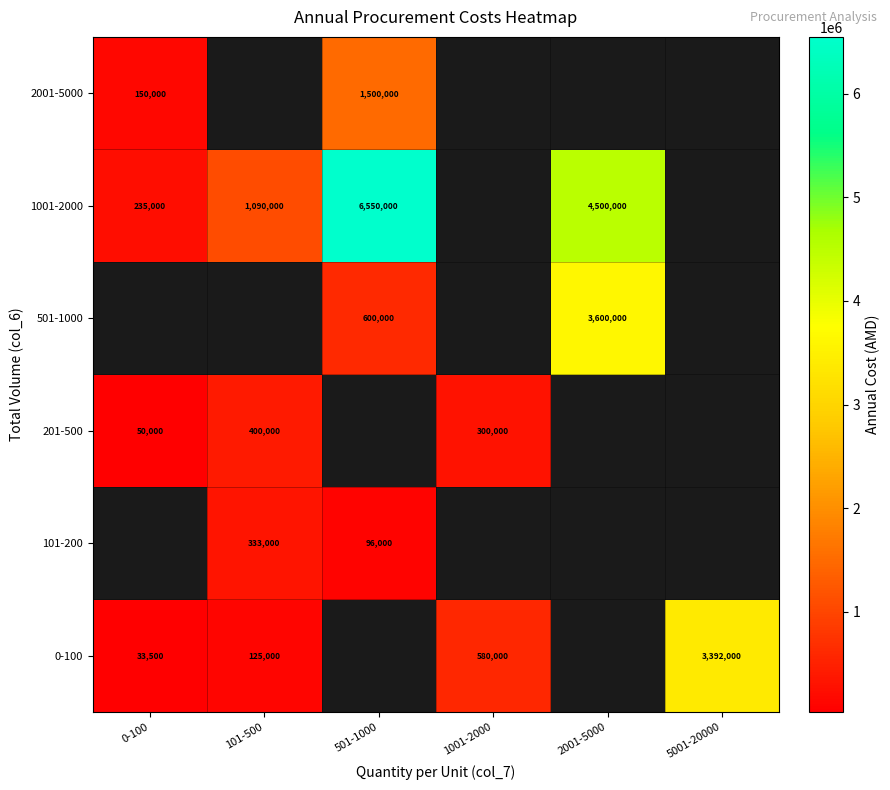

Is it true that 101-200 equals 494745.2 at 101-500?

False